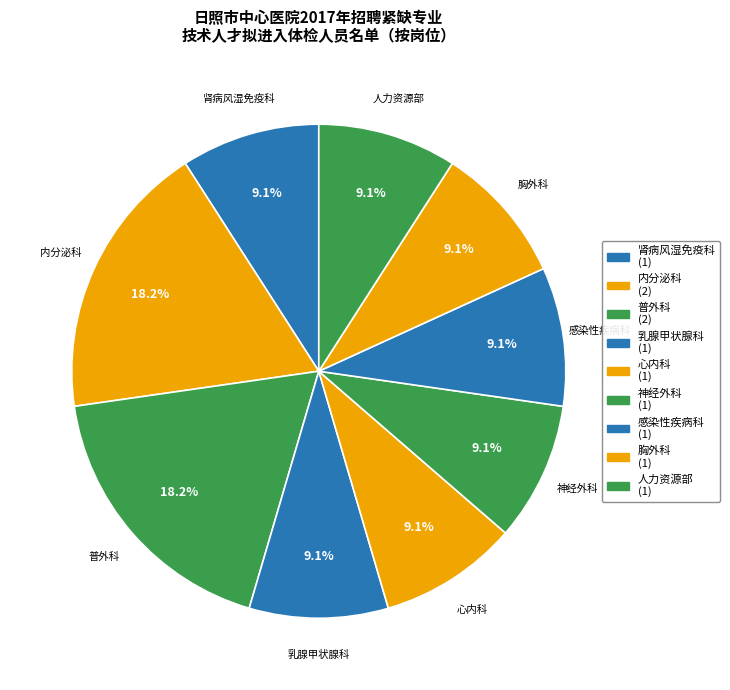

How many segments does this pie chart have?

9